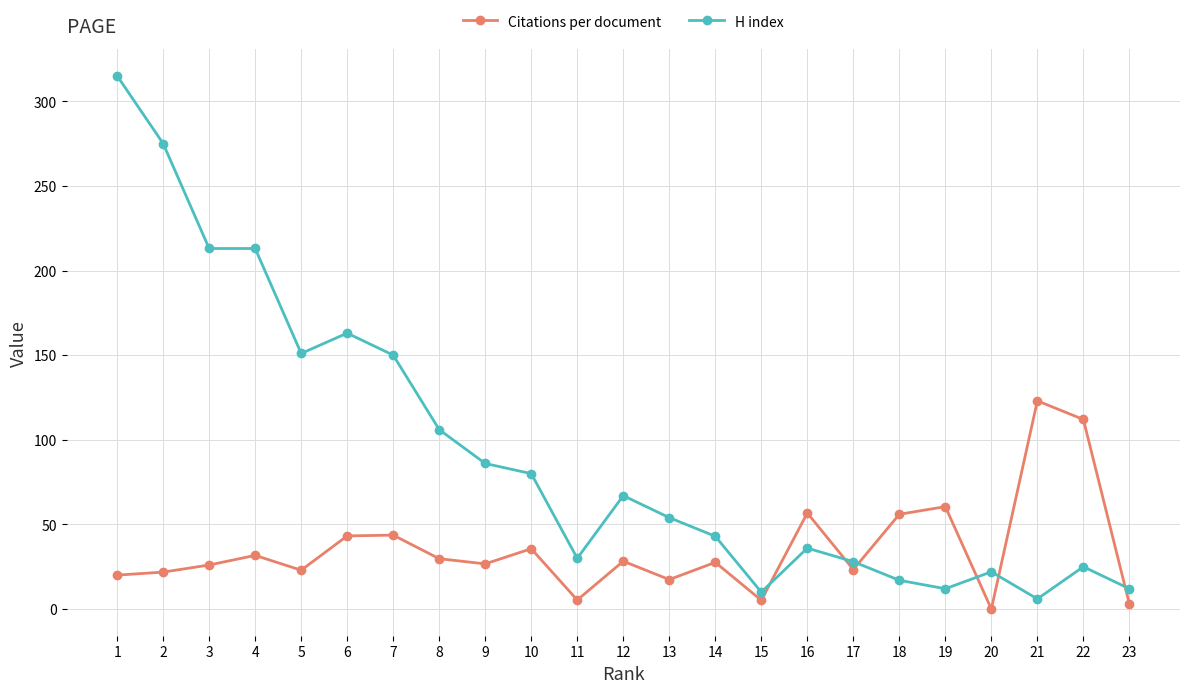

What are all the series names shown in the legend?

Citations per document, H index